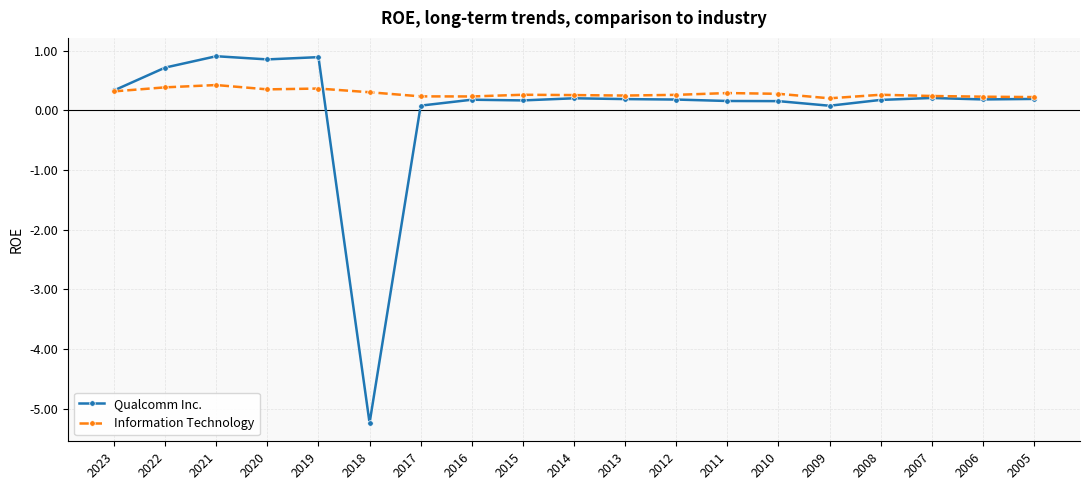

What is the smallest value displayed?

-5.2